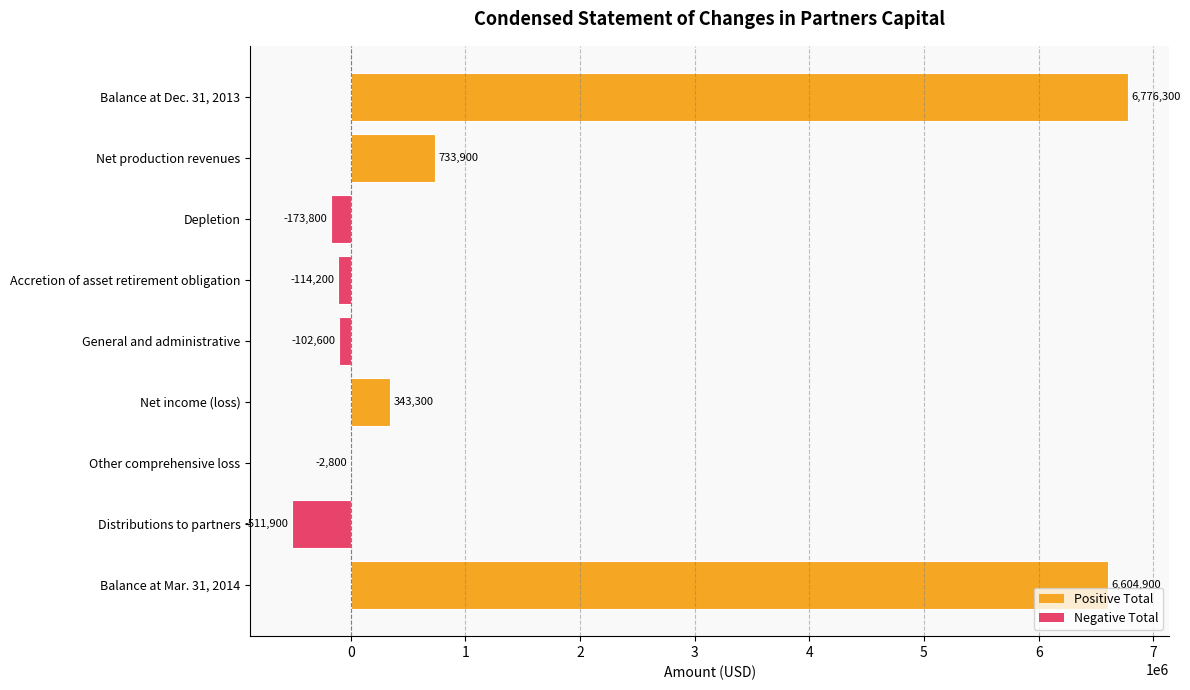

The value at Balance at Mar. 31, 2014 is 6604900. True or false?

True